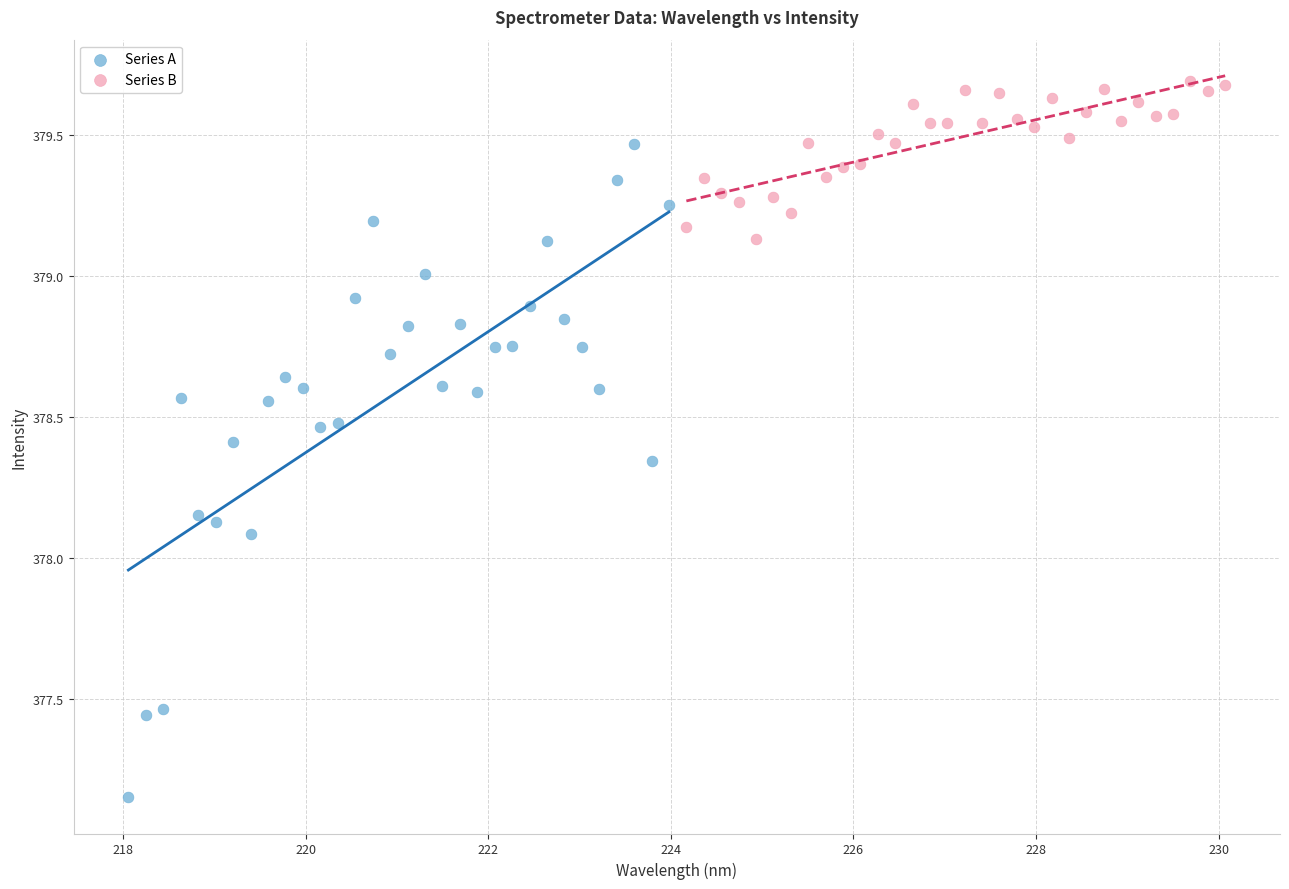

Which series contains the highest Y value?

Series B